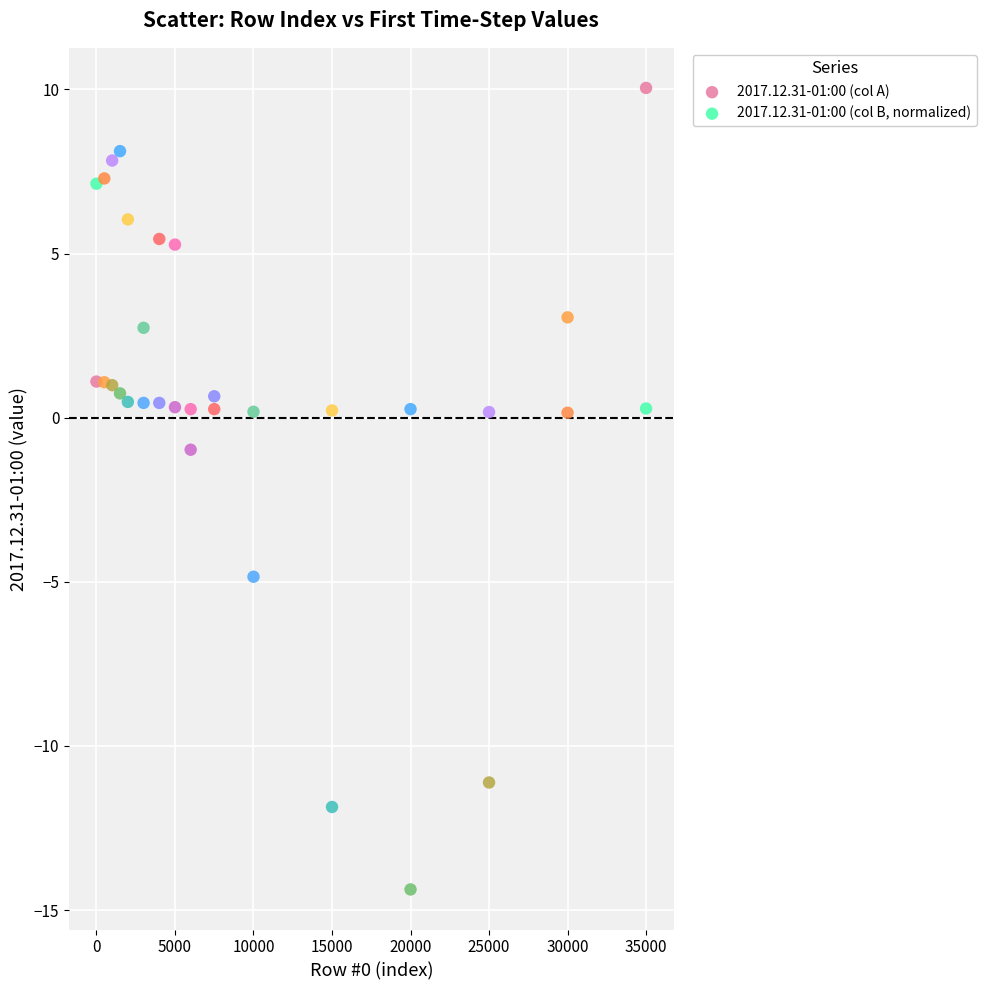

Which series contains the highest Y value?

2017.12.31-01:00 (col B, normalized)